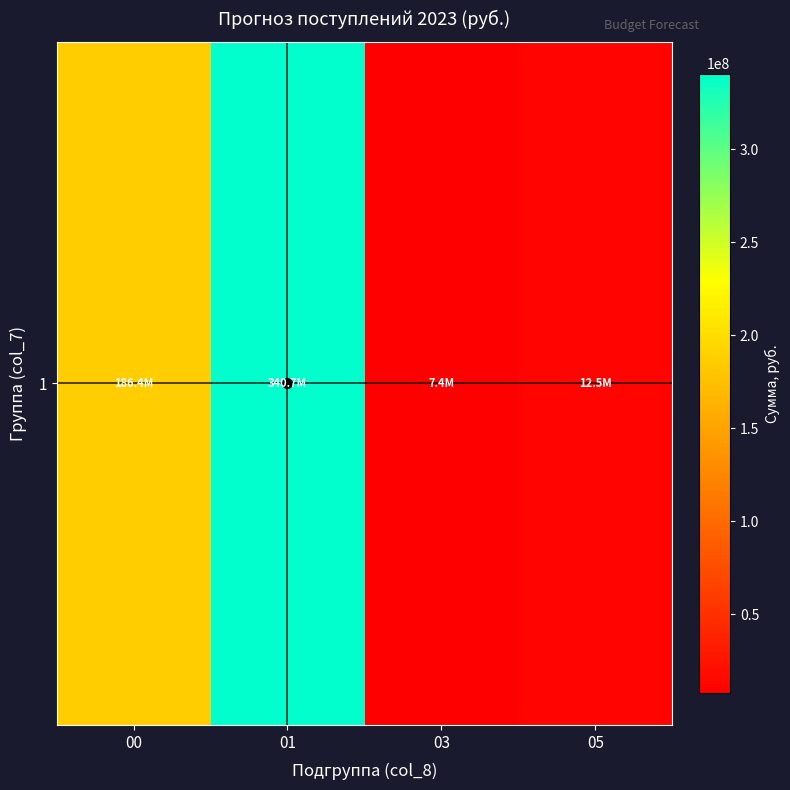

Rank the categories by value from highest to lowest.

01, 00, 05, 03